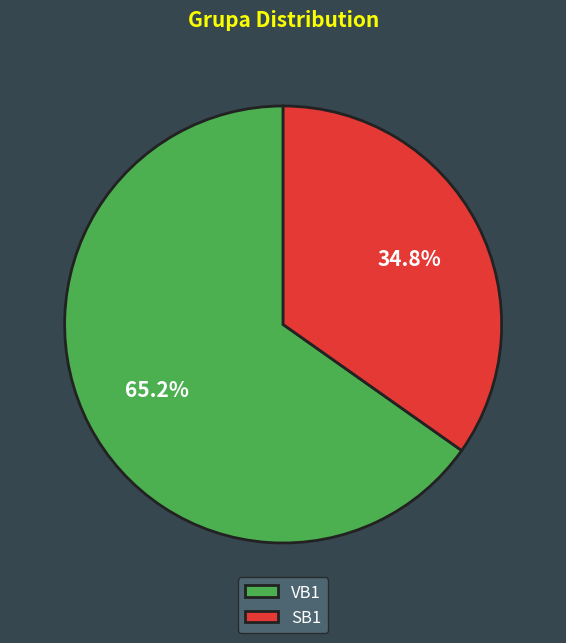

Which slice represents more than half of the pie?

VB1